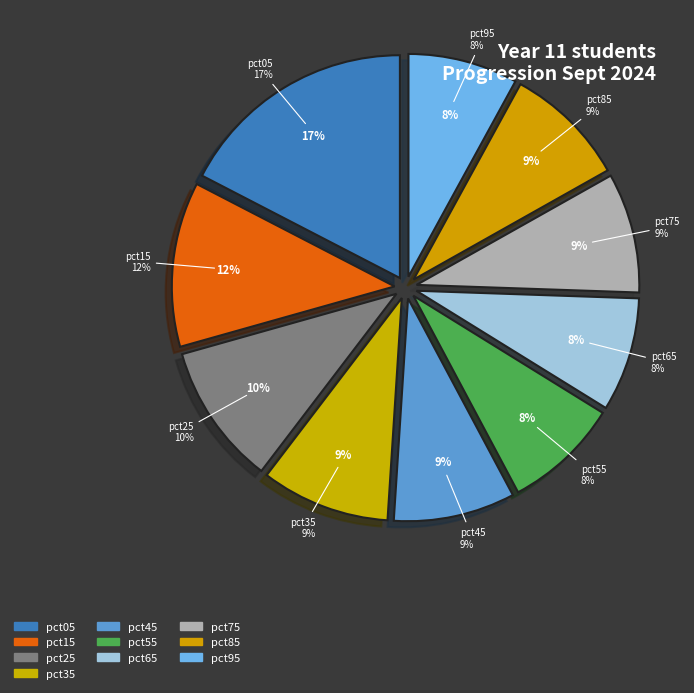

What percentage is the pct35 slice, to the nearest percent?

9%